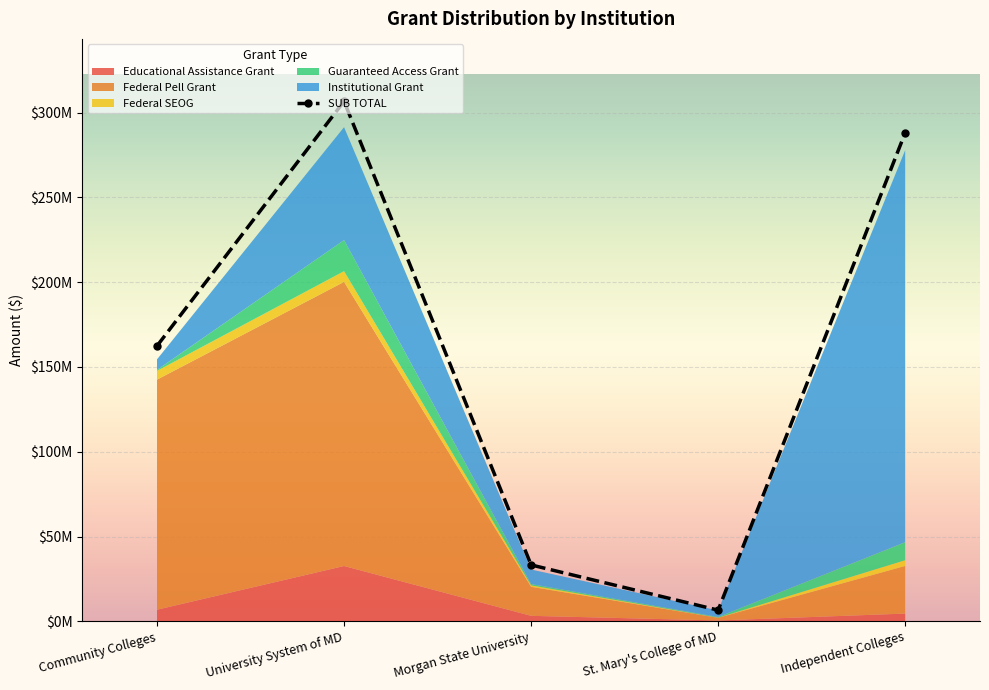

Reading right to left, list all the values displayed in this chart.

Educational Assistance Grant: Independent Colleges=4567600	St. Mary's College of MD=500250	Morgan State University=3239250	University System of MD=32631000	Community Colleges=6841200
Federal Pell Grant: Independent Colleges=28108017	St. Mary's College of MD=1592299	Morgan State University=17127787	University System of MD=167542535	Community Colleges=135682806
Federal SEOG: Independent Colleges=3351816	St. Mary's College of MD=47276	Morgan State University=823958	University System of MD=6305002	Community Colleges=5141729
Guaranteed Access Grant: Independent Colleges=10632600	St. Mary's College of MD=405900	Morgan State University=787350	University System of MD=18344300	Community Colleges=580025
Institutional Grant: Independent Colleges=231197482	St. Mary's College of MD=3828229	Morgan State University=8578804	University System of MD=66581349	Community Colleges=6230017
SUB TOTAL: Independent Colleges=288101647	St. Mary's College of MD=6587511	Morgan State University=33254808	University System of MD=306658178	Community Colleges=162393899